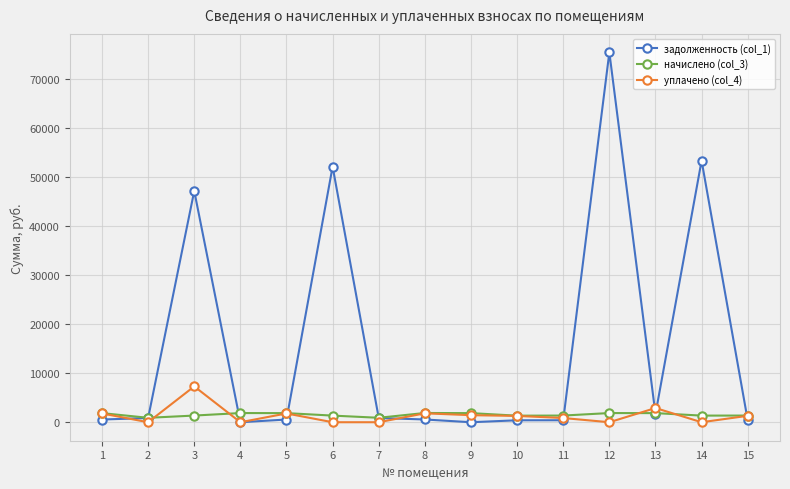

At how many categories does at least one series exceed 28124?

4